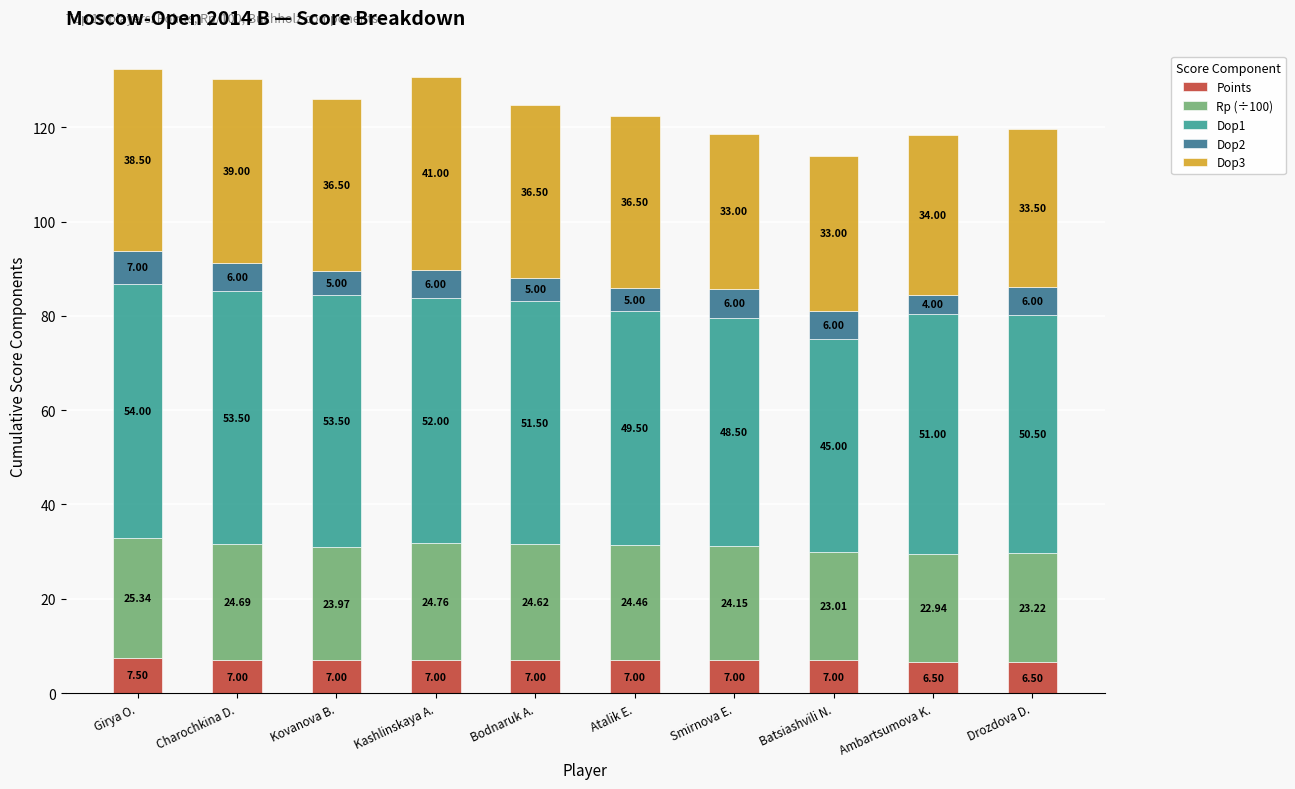

What is the sum of the Points values at Kashlinskaya A. and Charochkina D.?

14.0